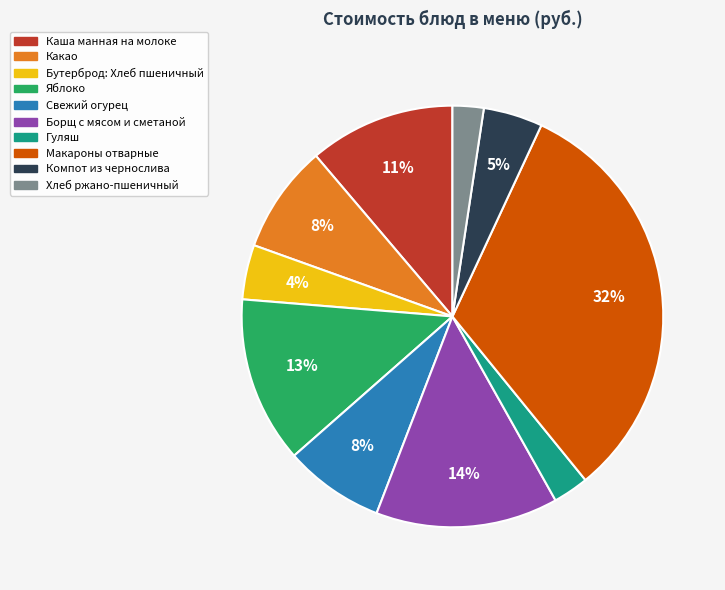

What percentage is the Яблоко slice, to the nearest percent?

13%